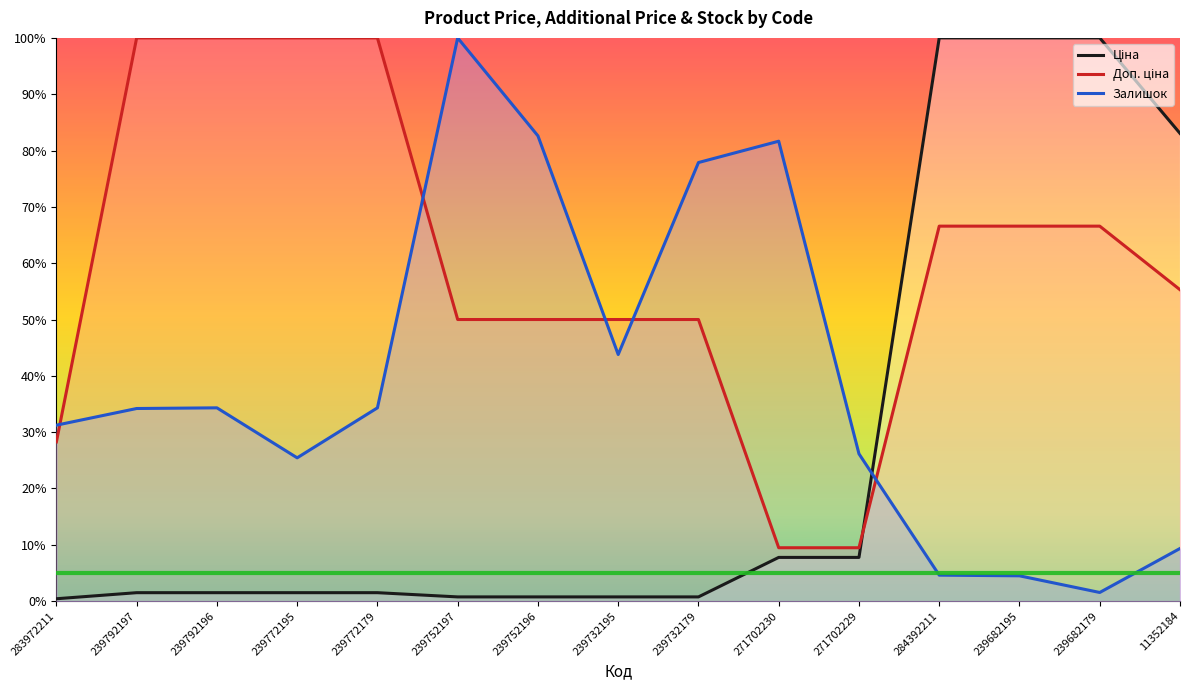

Which series ends up on top after the final intersection of Ціна and Залишок?

Ціна